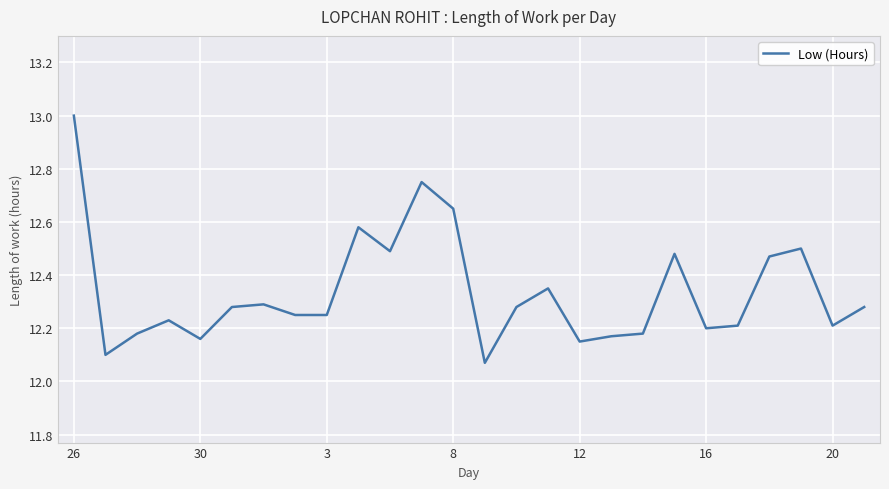

What is the difference between the maximum and minimum values?

0.9